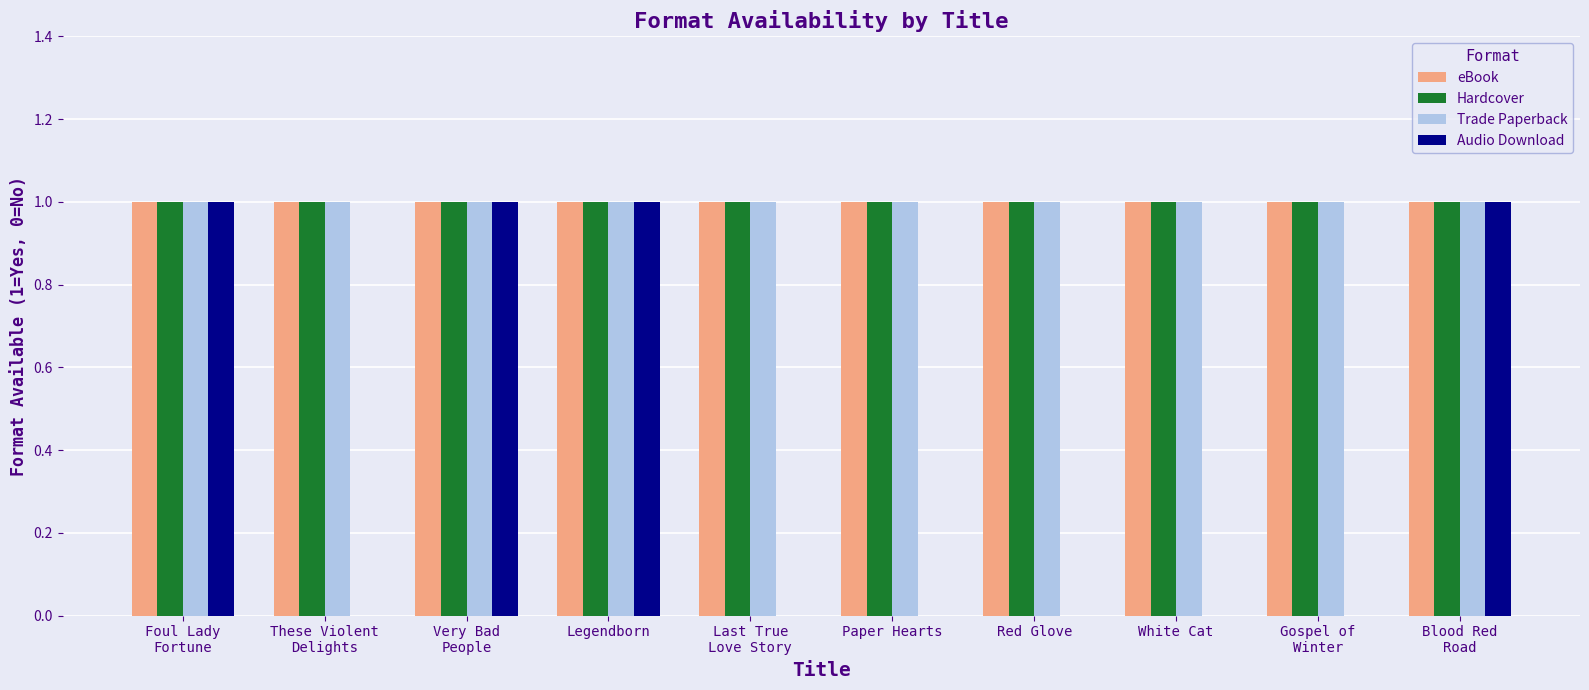

How many categories are shown in the chart?

10